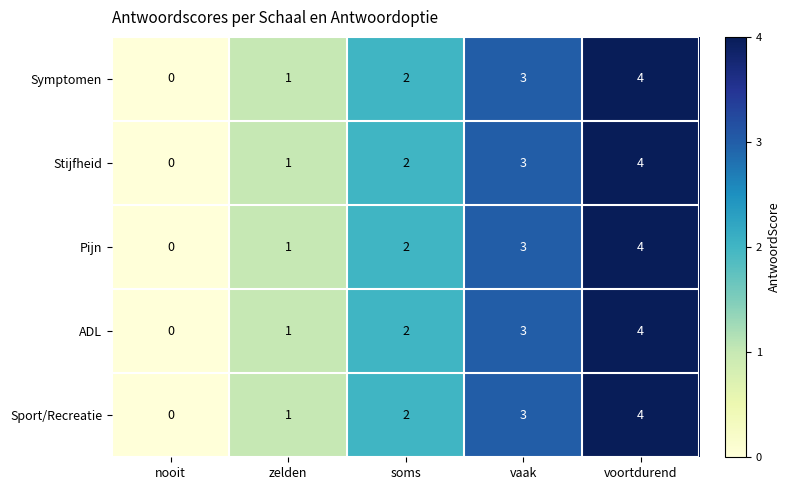

How many Pijn values are between 1 and 3?

3